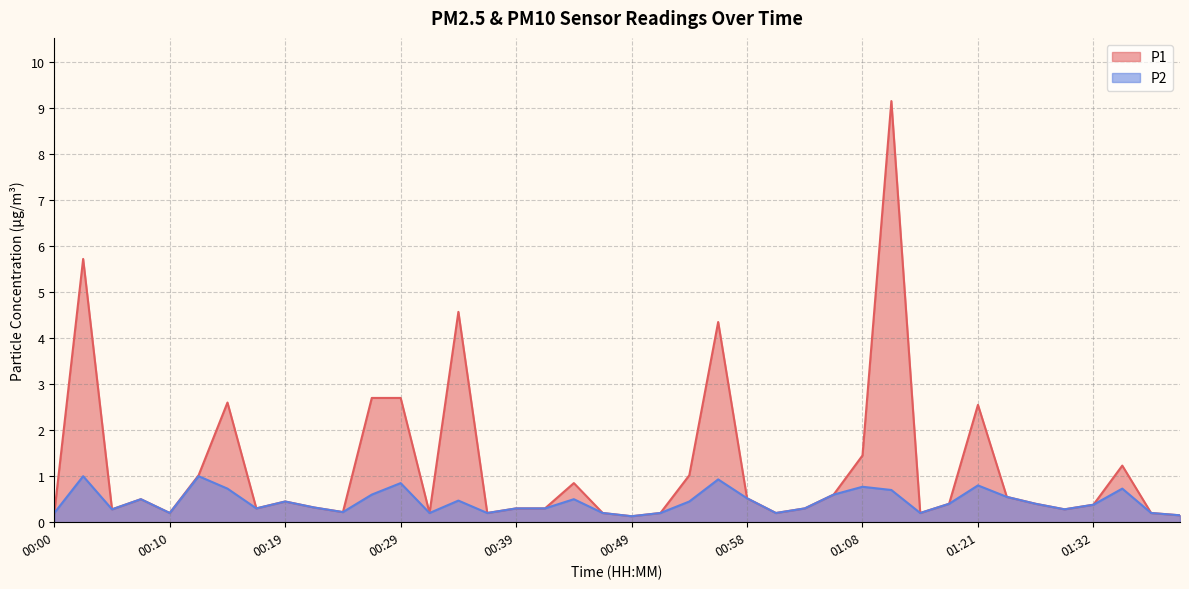

What is the difference between the maximum and minimum values in the P1 series?

9.0